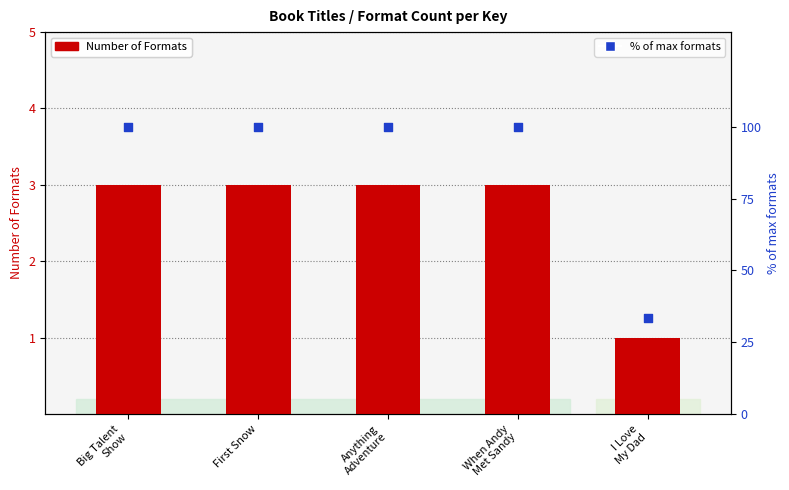

At how many categories does at least one series exceed 65?

4